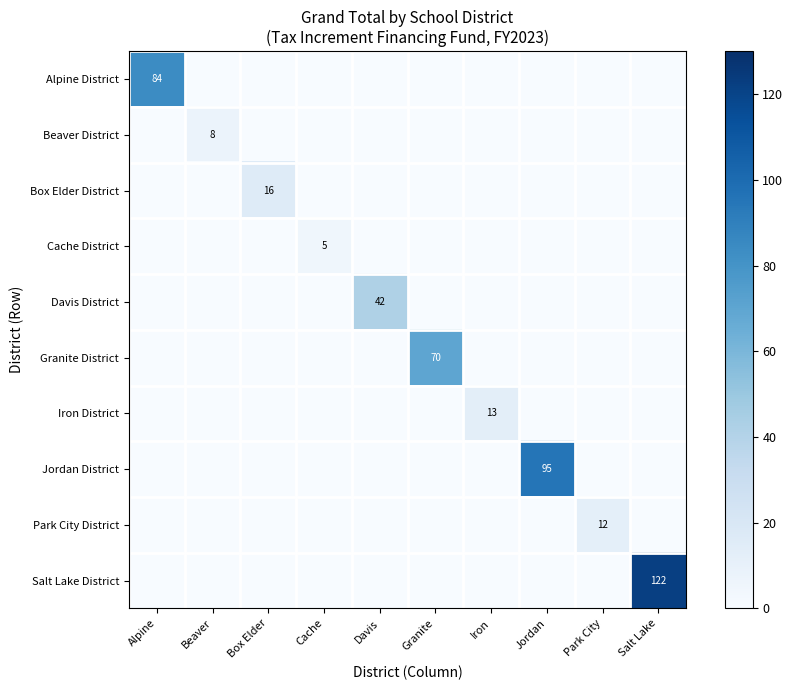

Is it true that Iron District equals -9 at Cache?

False